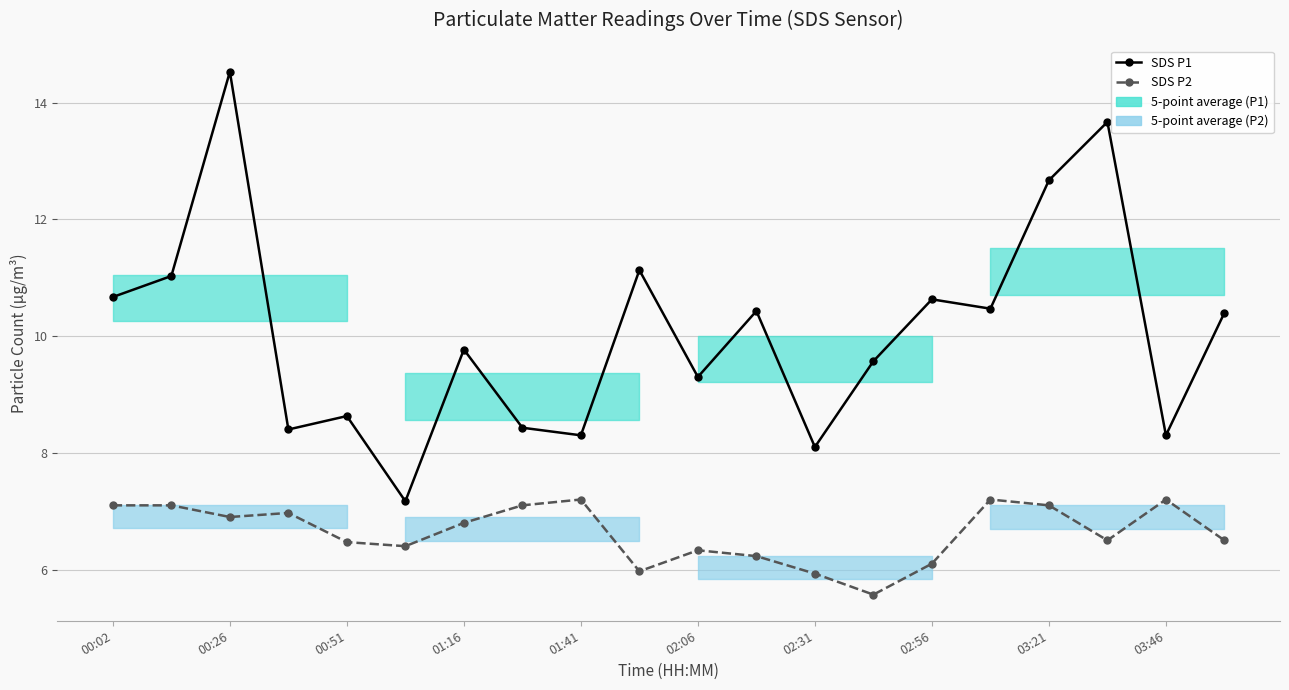

What is the maximum value for SDS P1?

14.5